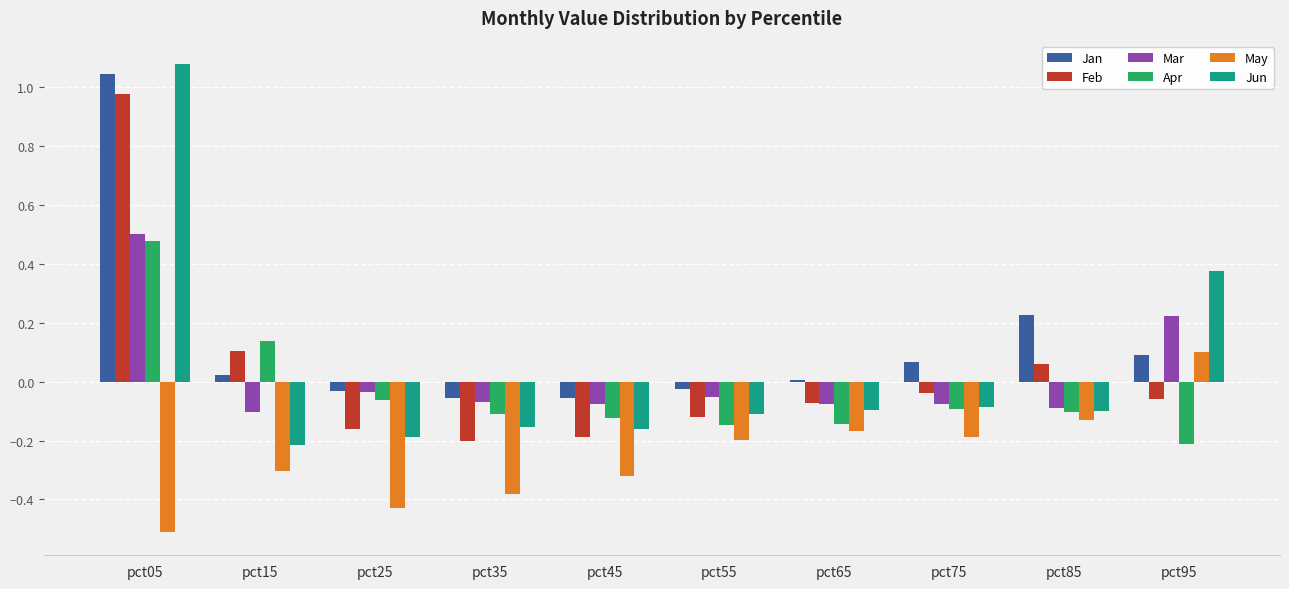

Which label corresponds to the largest value in the chart?

pct05